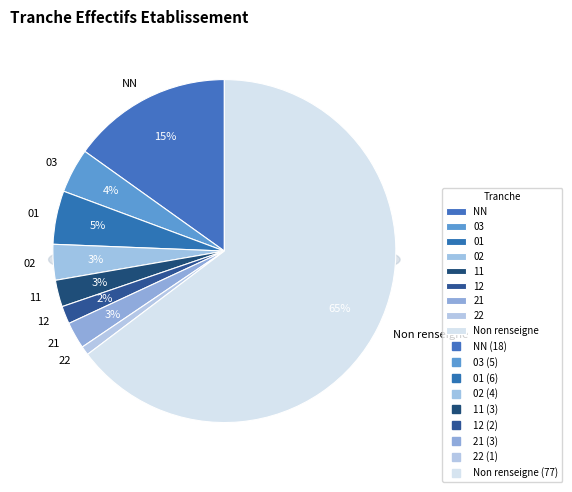

Is  the majority of the pie?

Yes